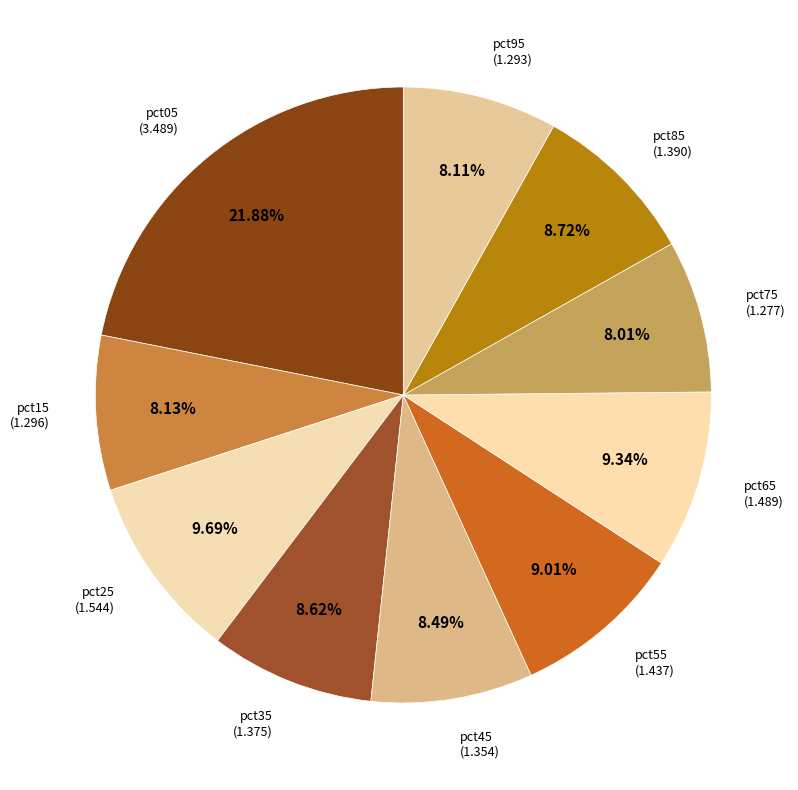

To the nearest percent, what is the difference between the largest and smallest slice percentages?

14%